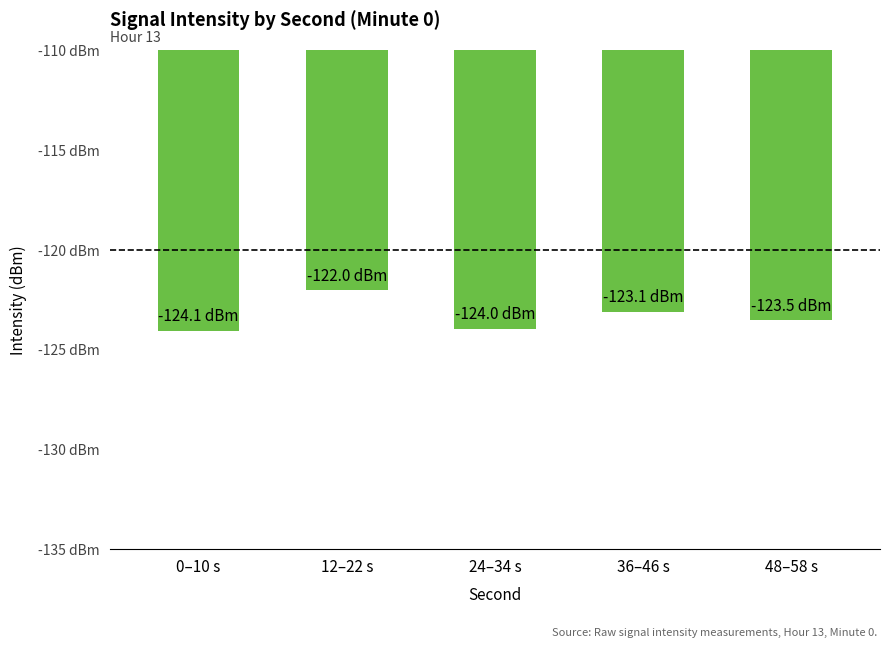

Rank the categories by value from lowest to highest.

0–10 s, 24–34 s, 48–58 s, 36–46 s, 12–22 s